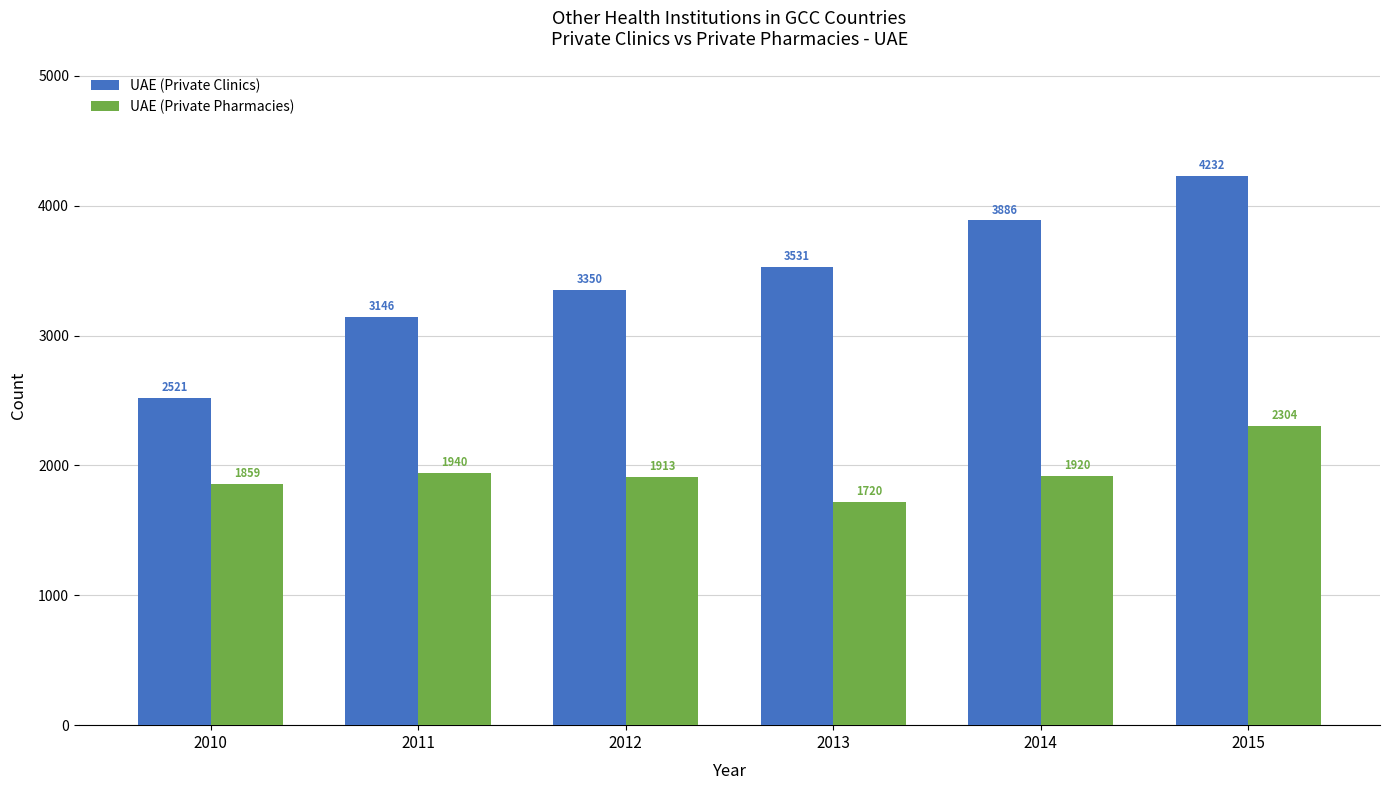

True or false: UAE (Private Pharmacies) has a value of 1940 at 2011.

True